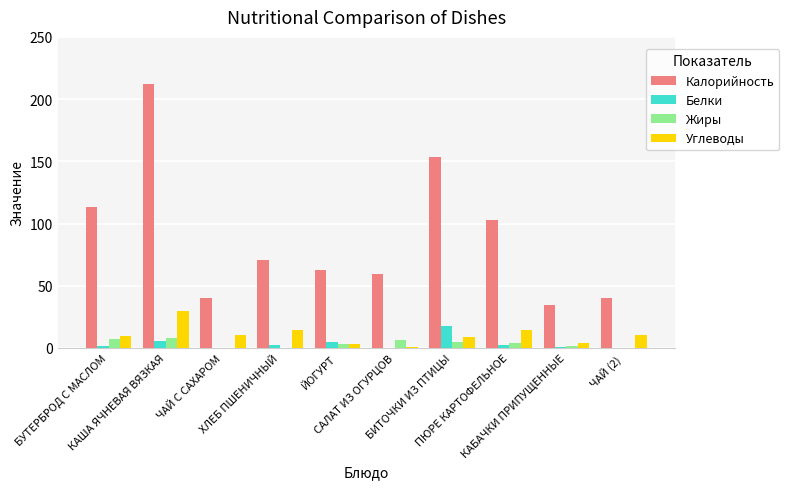

Which series has the largest total across all categories?

Калорийность